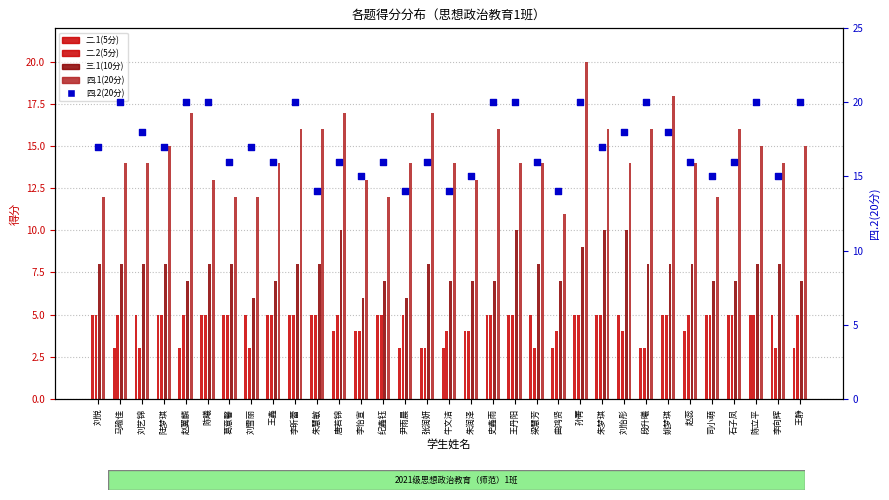

At how many categories does at least one series exceed 16?

19